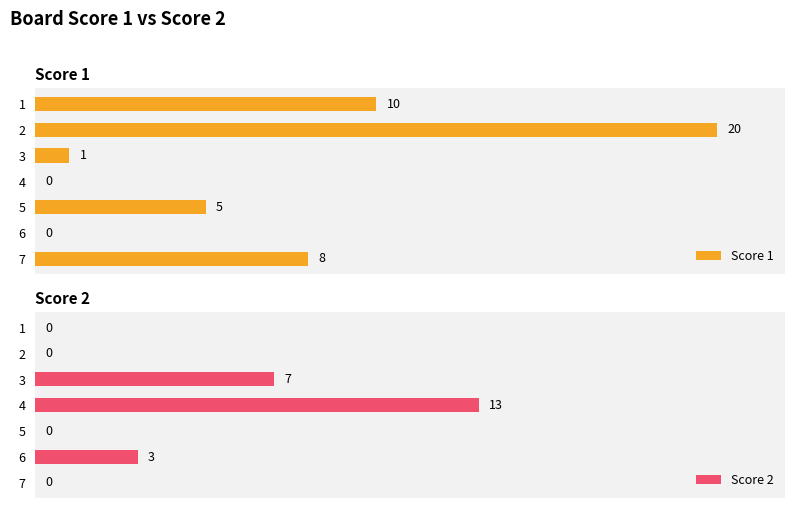

Rank the series at 2 from lowest to highest value.

Score 2, Score 1